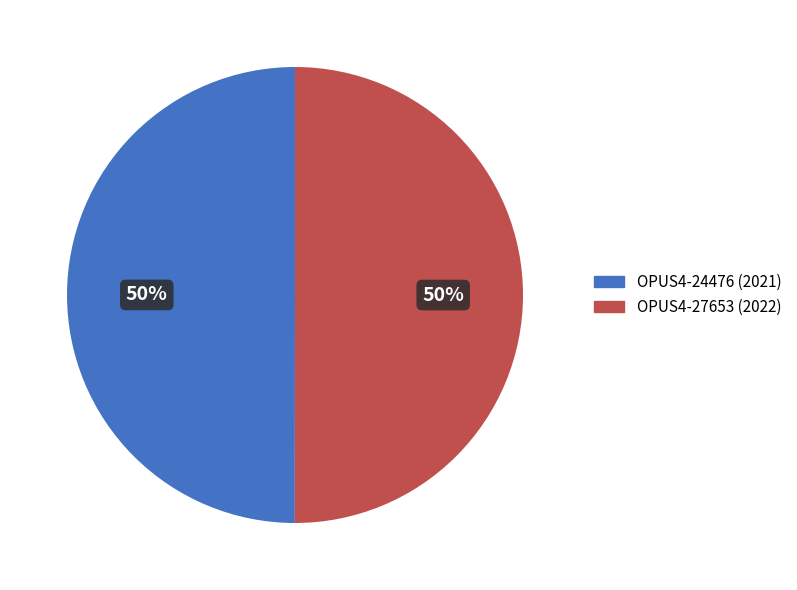

How many segments does this pie chart have?

2